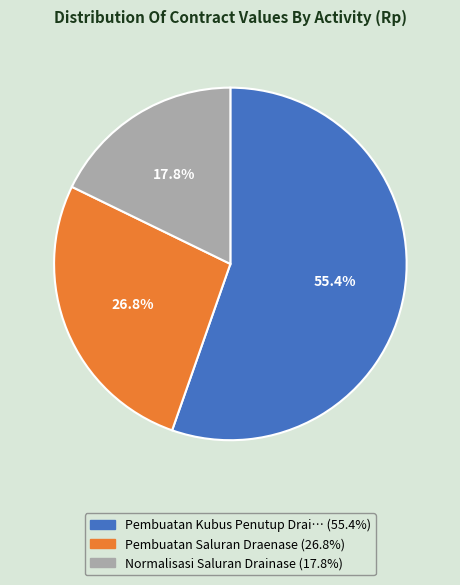

Does any single category account for the majority?

Yes